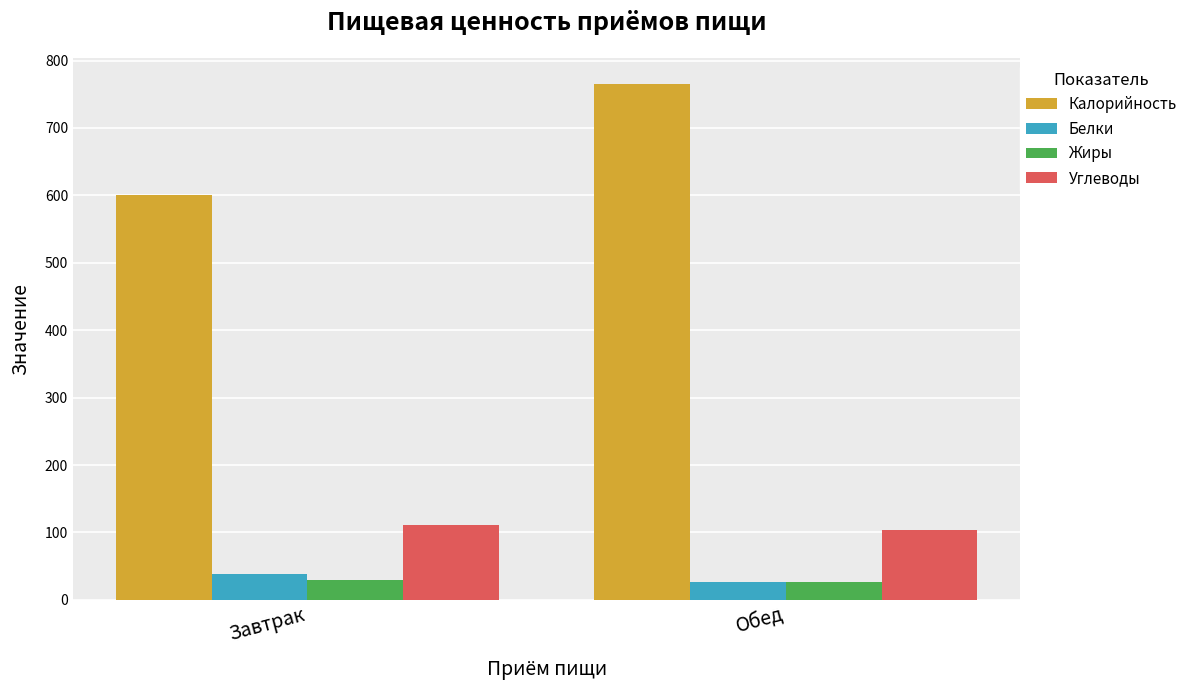

What are all the series names shown in the legend?

Калорийность, Белки, Жиры, Углеводы